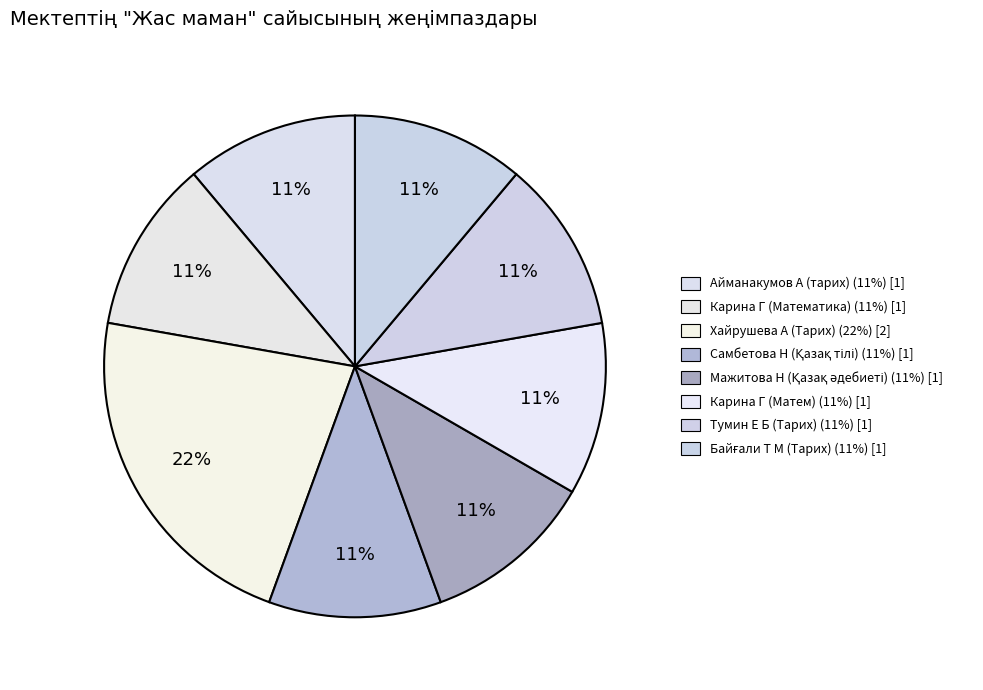

True or false: Самбетова Н (Қазақ тілі) accounts for 11% of the total.

True